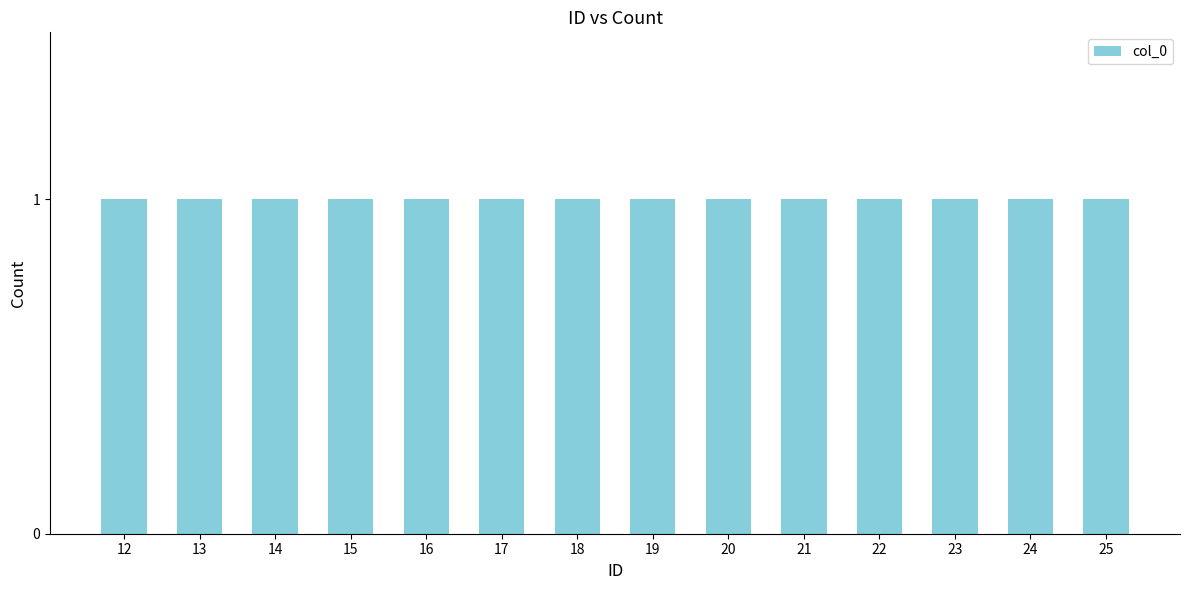

True or false: the data shows 27 at 18.

False